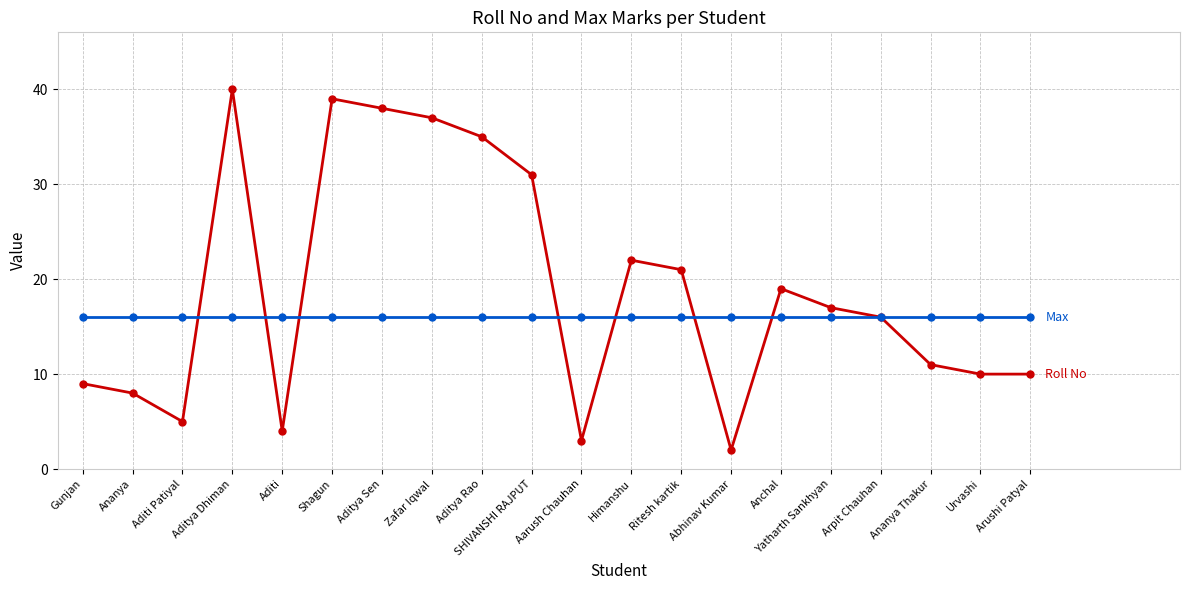

What is the difference between the highest and lowest values at Aditya Sen?

22